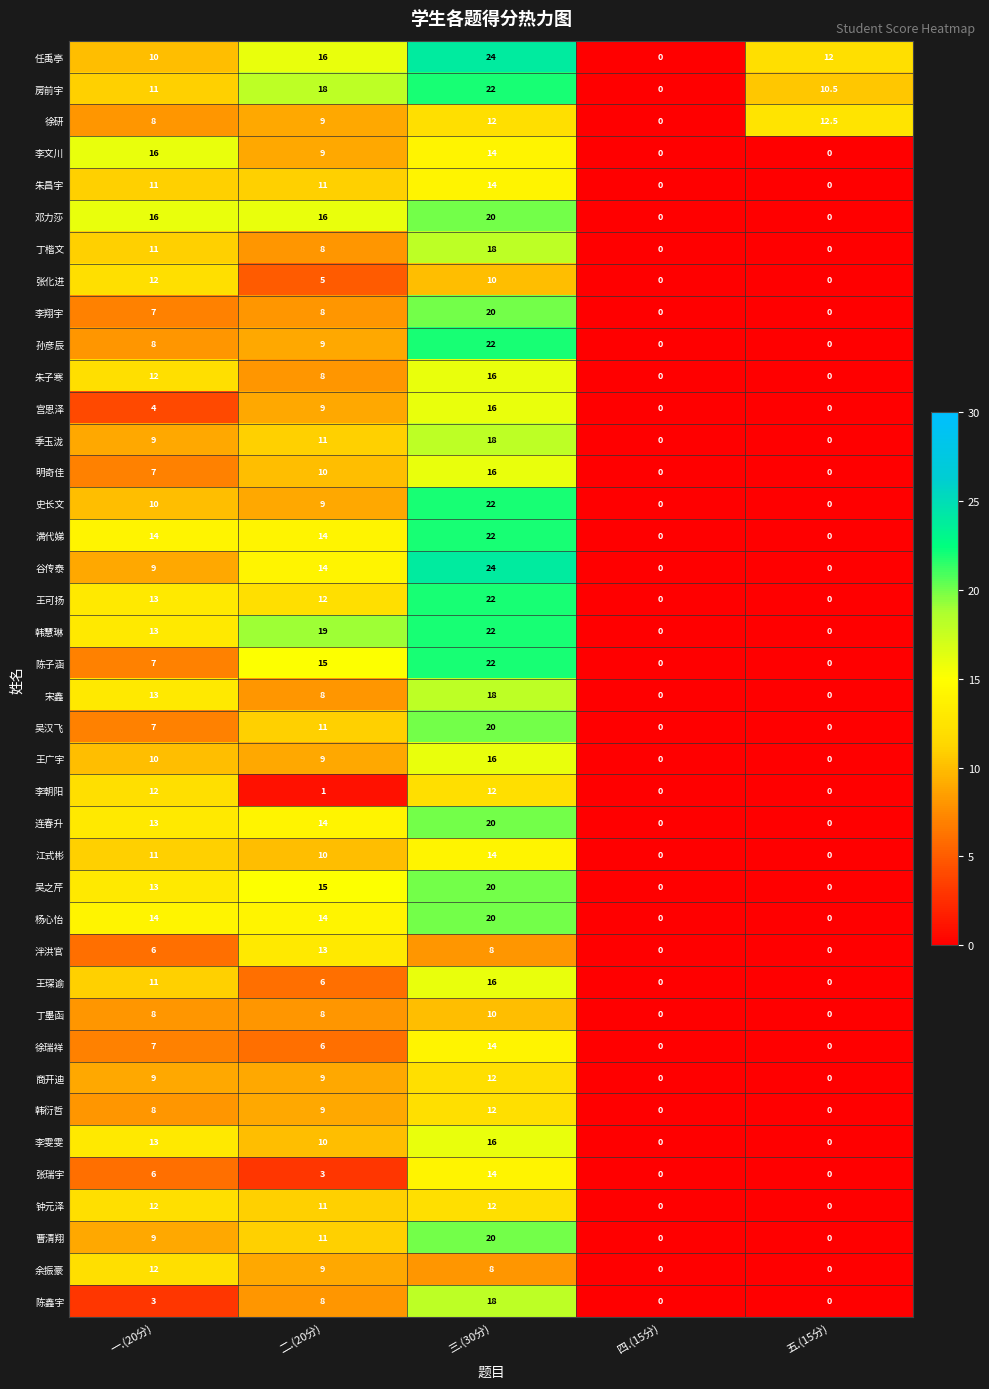

Which series has the largest total across all categories?

任禹亭